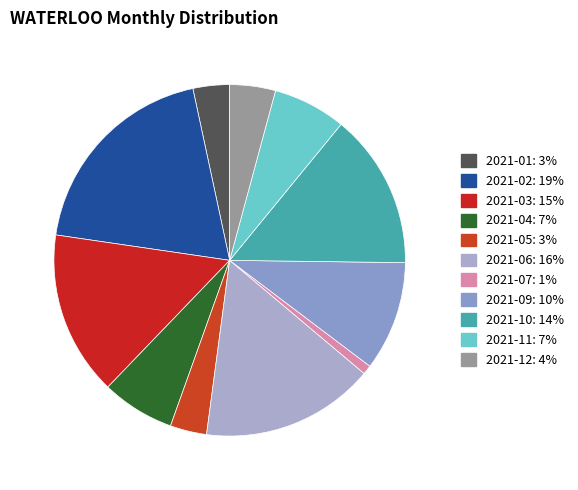

Which category has the biggest portion of the pie?

2021-02